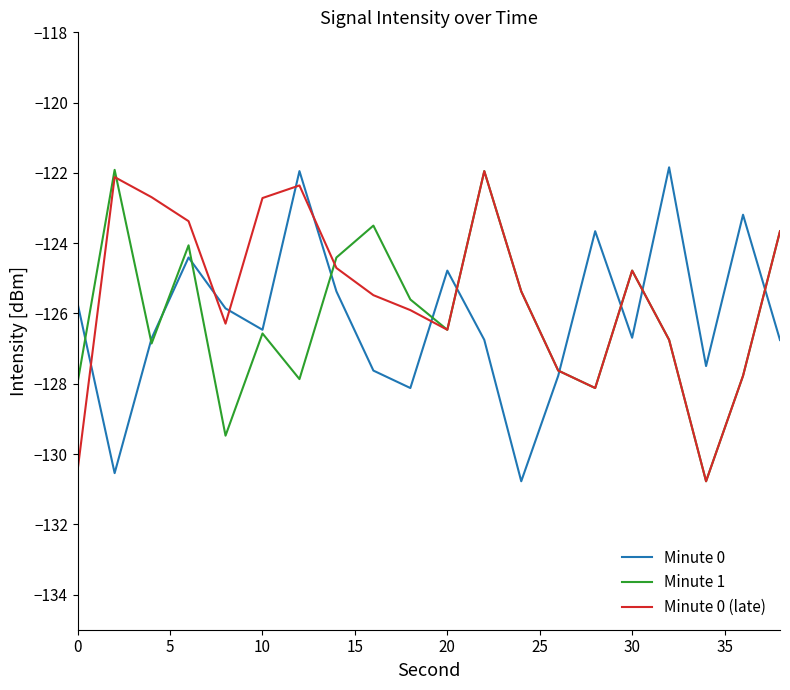

What is the lowest value of the Minute 0 series?

-130.8